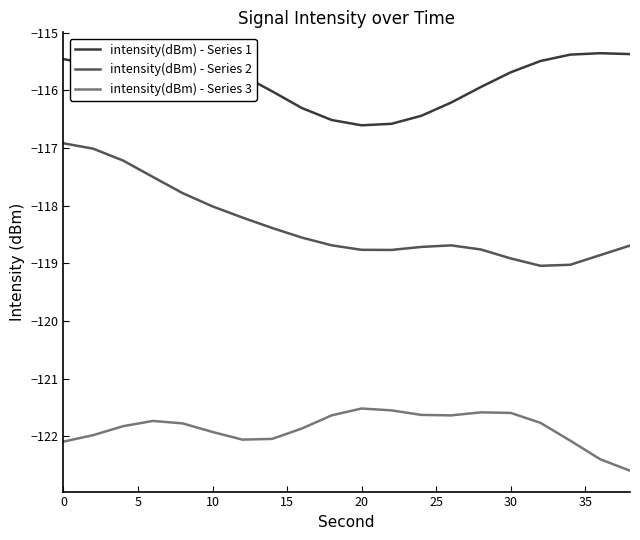

List the series in order of their overall mean, highest first.

intensity(dBm) - Series 1, intensity(dBm) - Series 2, intensity(dBm) - Series 3